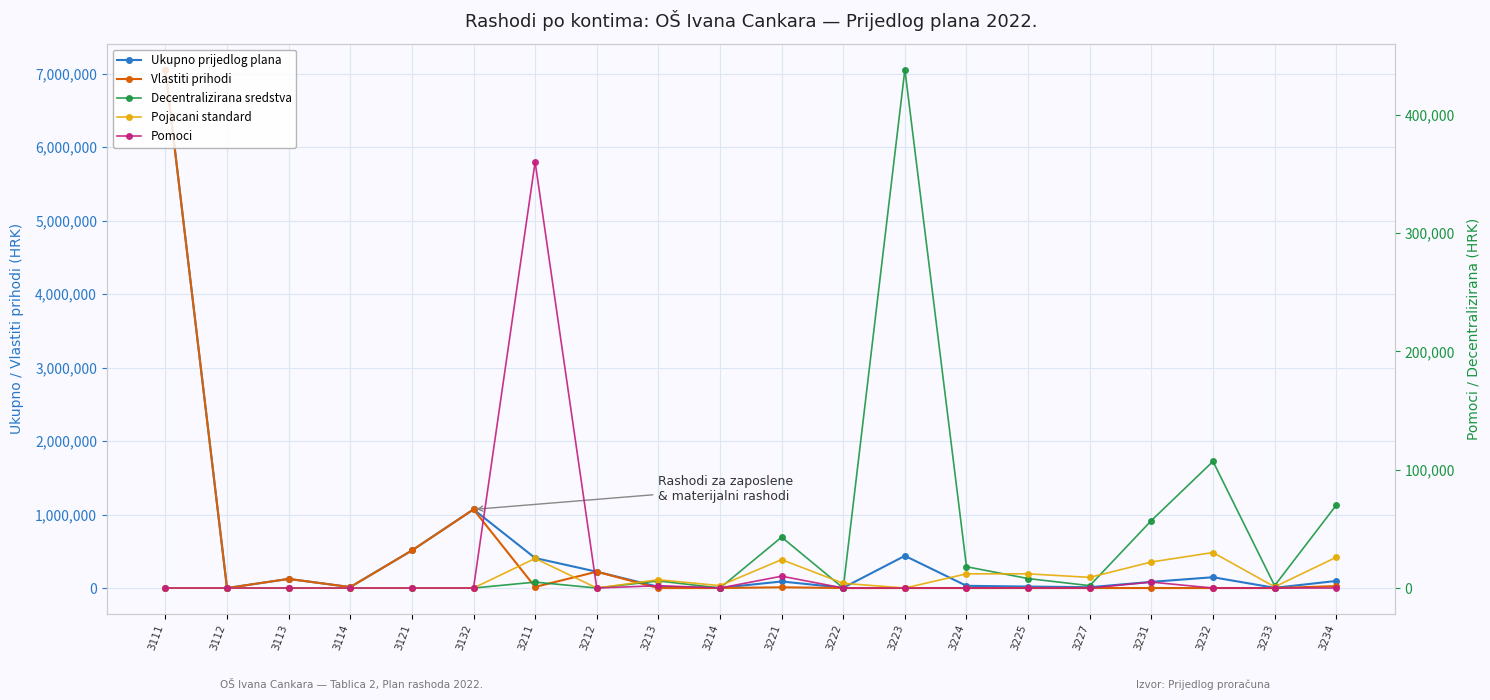

What is the maximum value shown in the chart?

7055000